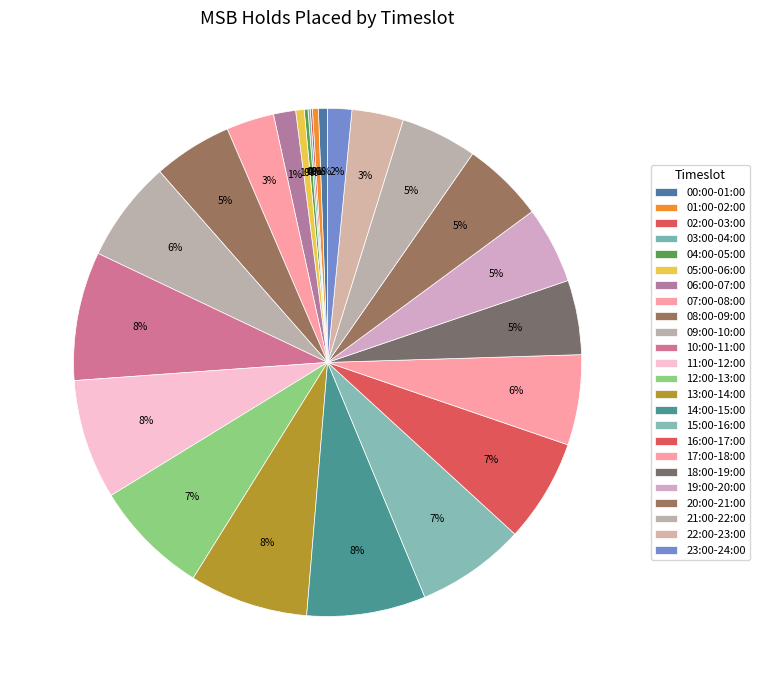

Approximately how many times larger is the value at 04:00-05:00 compared to 01:00-02:00?

0.6